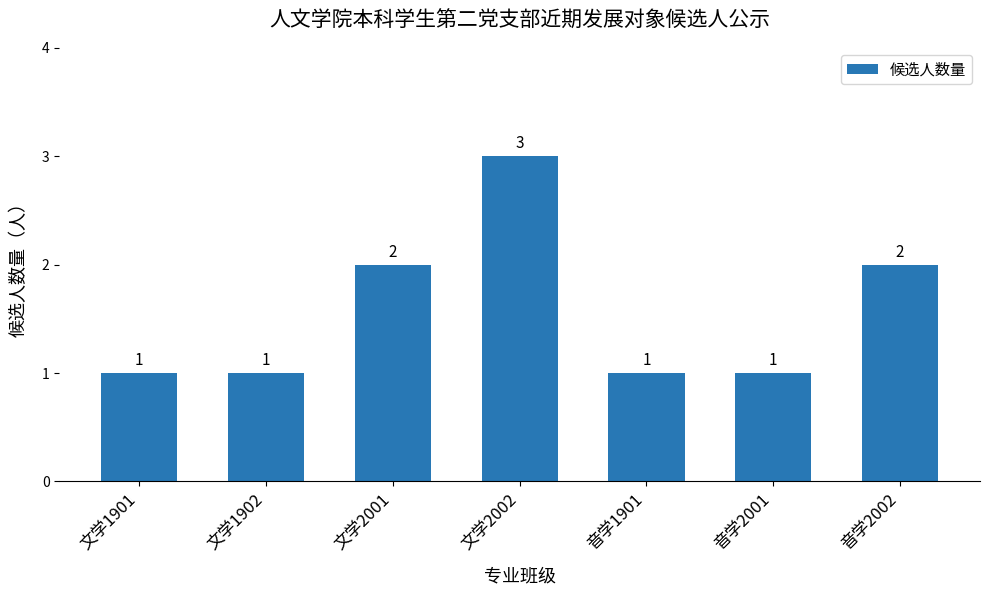

Does the chart contain any negative values?

No